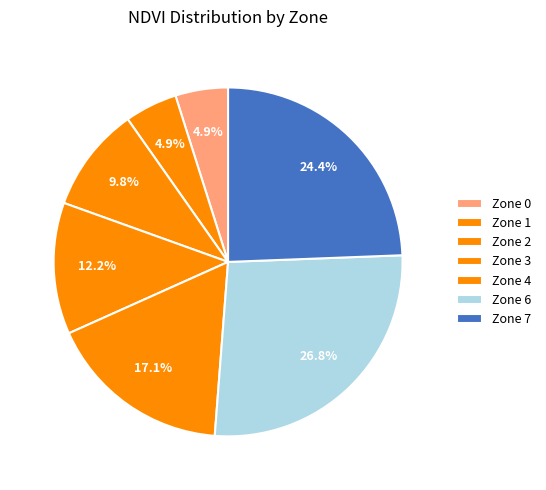

How many segments does this pie chart have?

7